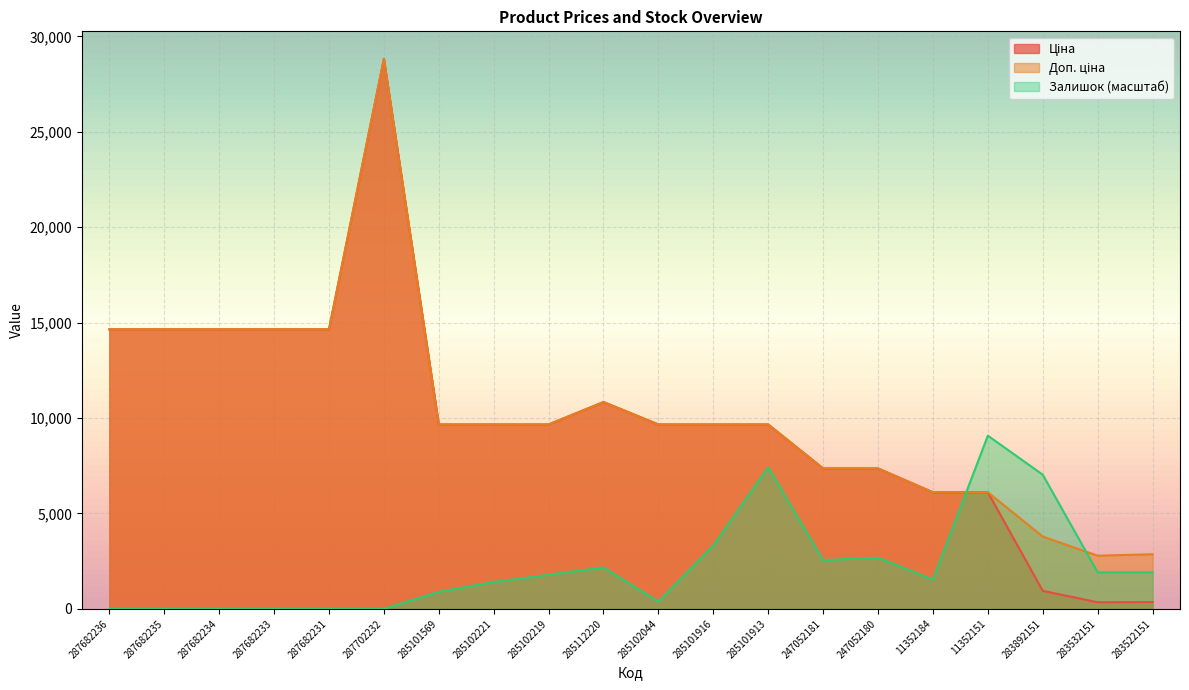

How many categories are shown in the chart?

20